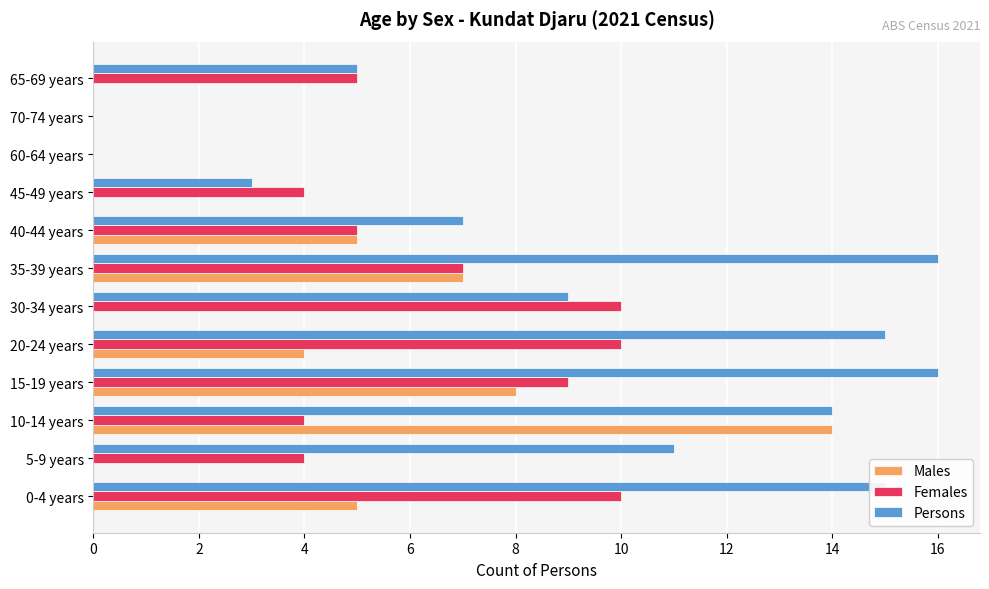

What is the total value across all series at 65-69 years?

10